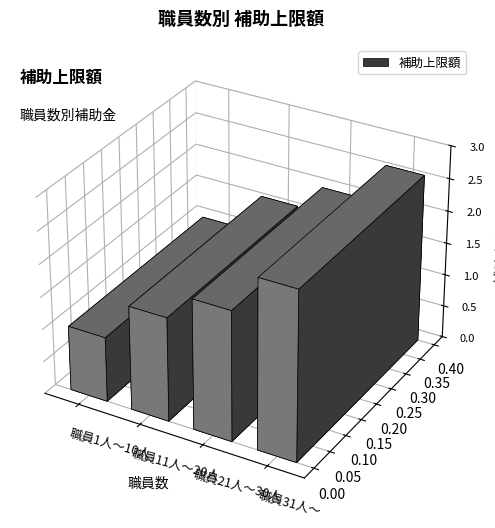

How many values exceed 2000000?

1